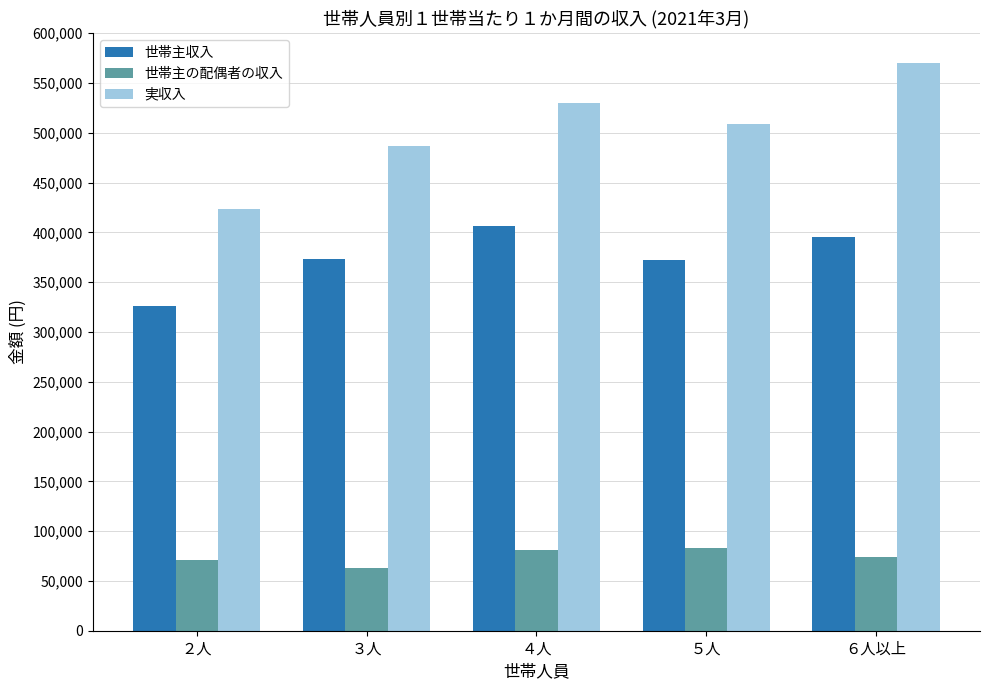

List the series in order of their overall mean, lowest first.

世帯主の配偶者の収入, 世帯主収入, 実収入